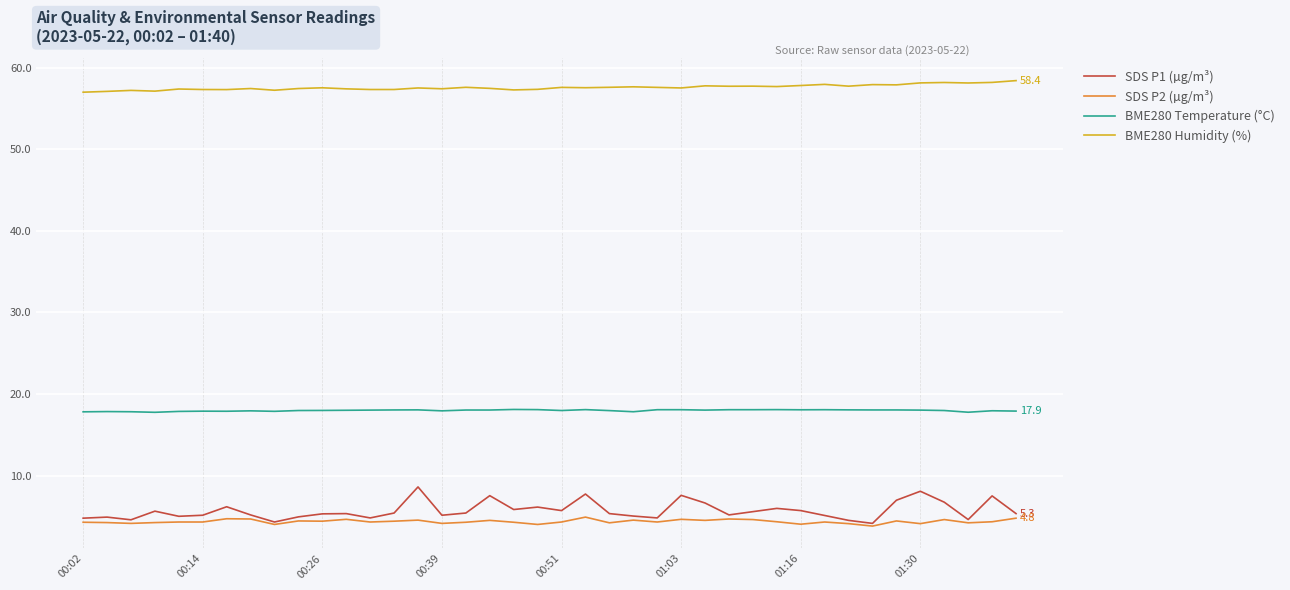

How many categories are shown in the chart?

40